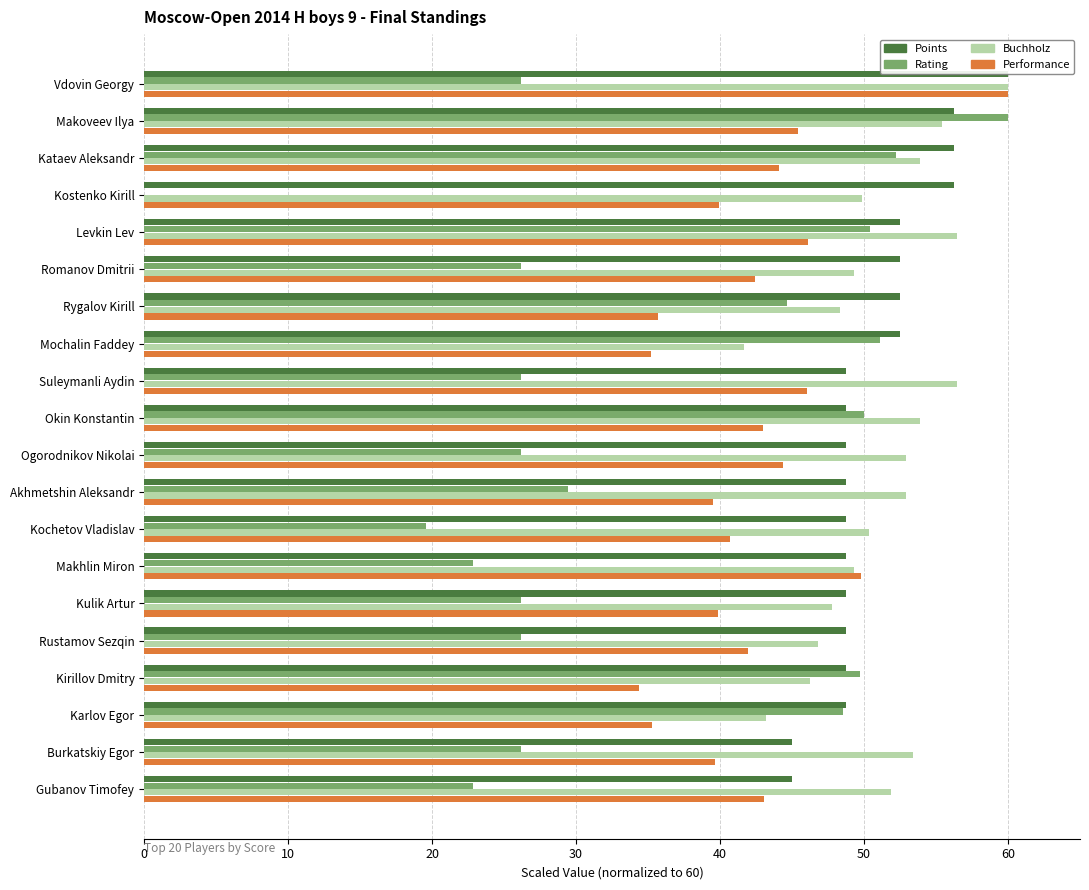

Reading right to left, transcribe all the data shown in this chart.

Points: 45.0	45.0	48.8	48.8	48.8	48.8	48.8	48.8	48.8	48.8	48.8	48.8	52.5	52.5	52.5	52.5	56.2	56.2	56.2	60.0
Rating: 22.9	26.1	48.5	49.7	26.1	26.1	22.9	19.6	29.4	26.1	50.0	26.1	51.1	44.7	26.1	50.4	0.0	52.2	60.0	26.1
Buchholz: 51.9	53.4	43.2	46.3	46.8	47.8	49.3	50.3	52.9	52.9	53.9	56.4	41.7	48.3	49.3	56.4	49.8	53.9	55.4	60.0
Performance: 43.0	39.7	35.3	34.4	42.0	39.8	49.8	40.7	39.5	44.4	43.0	46.0	35.2	35.7	42.4	46.1	39.9	44.1	45.4	60.0